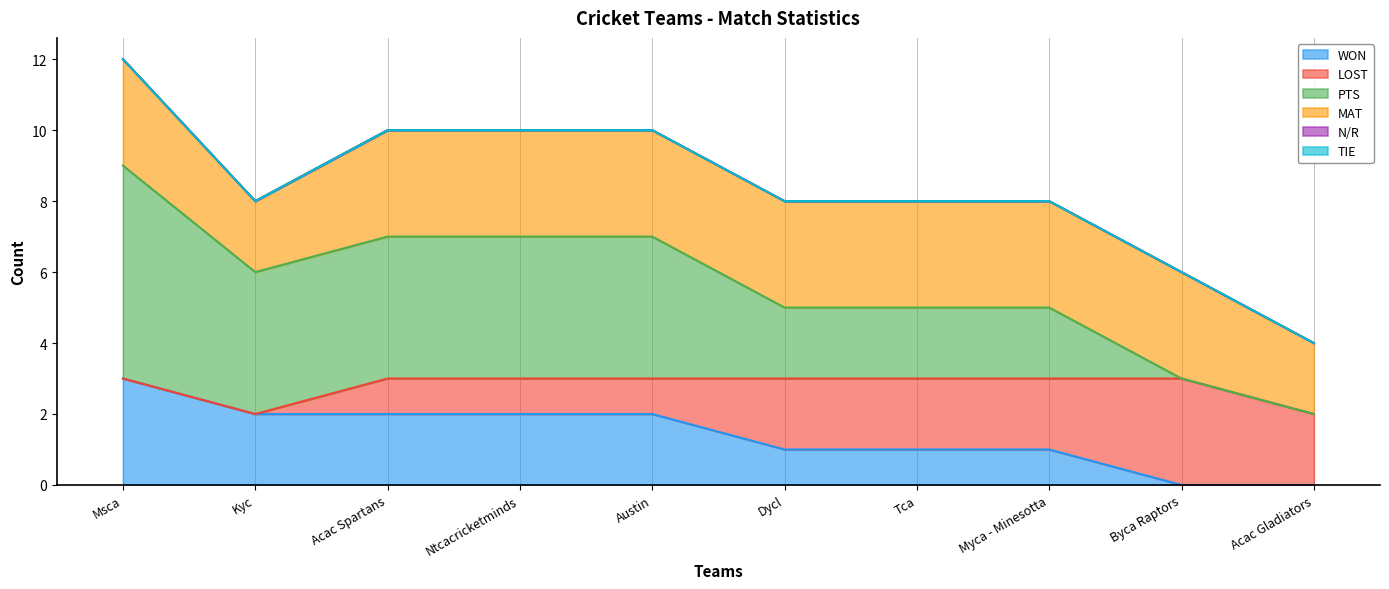

Which series has the largest range (max minus min)?

PTS